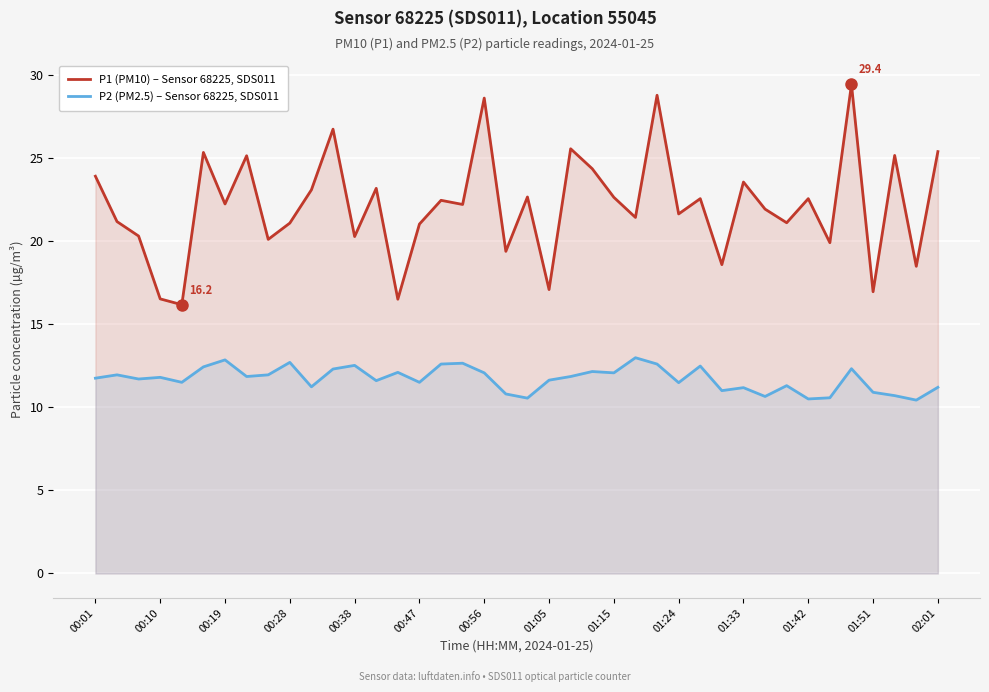

At which label does P2 (PM2.5) – Sensor 68225, SDS011 first exceed 11?

00:01